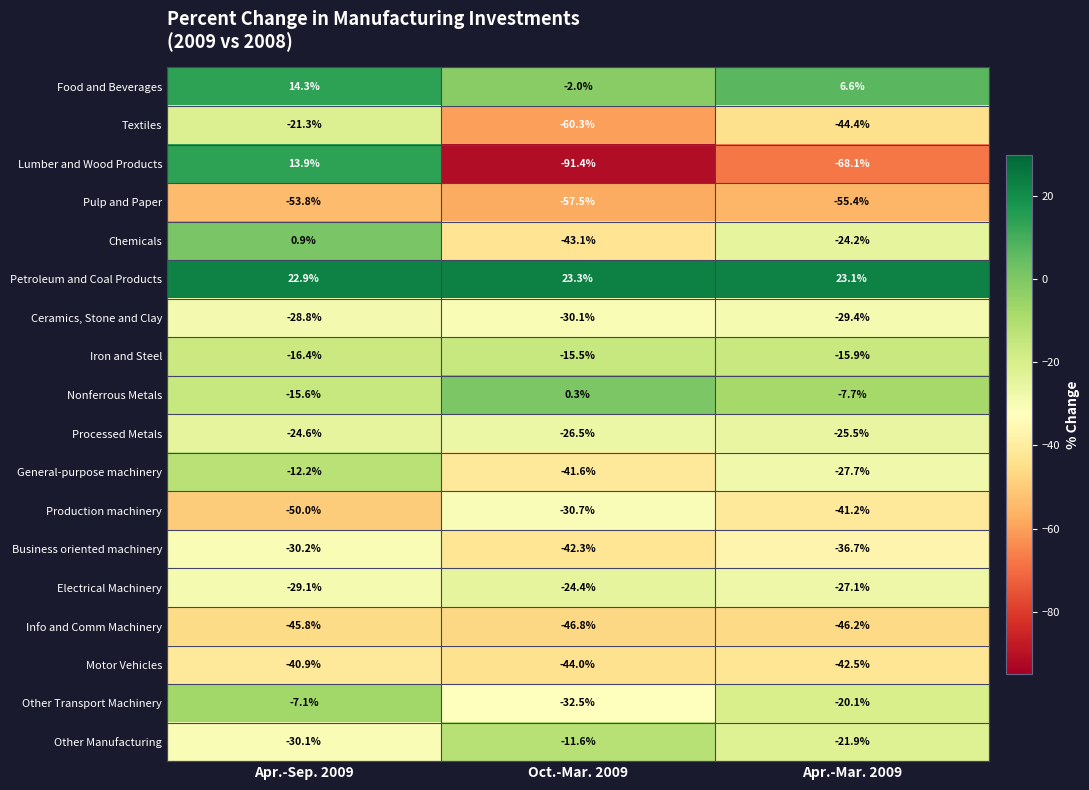

What is the smallest value displayed?

-91.4